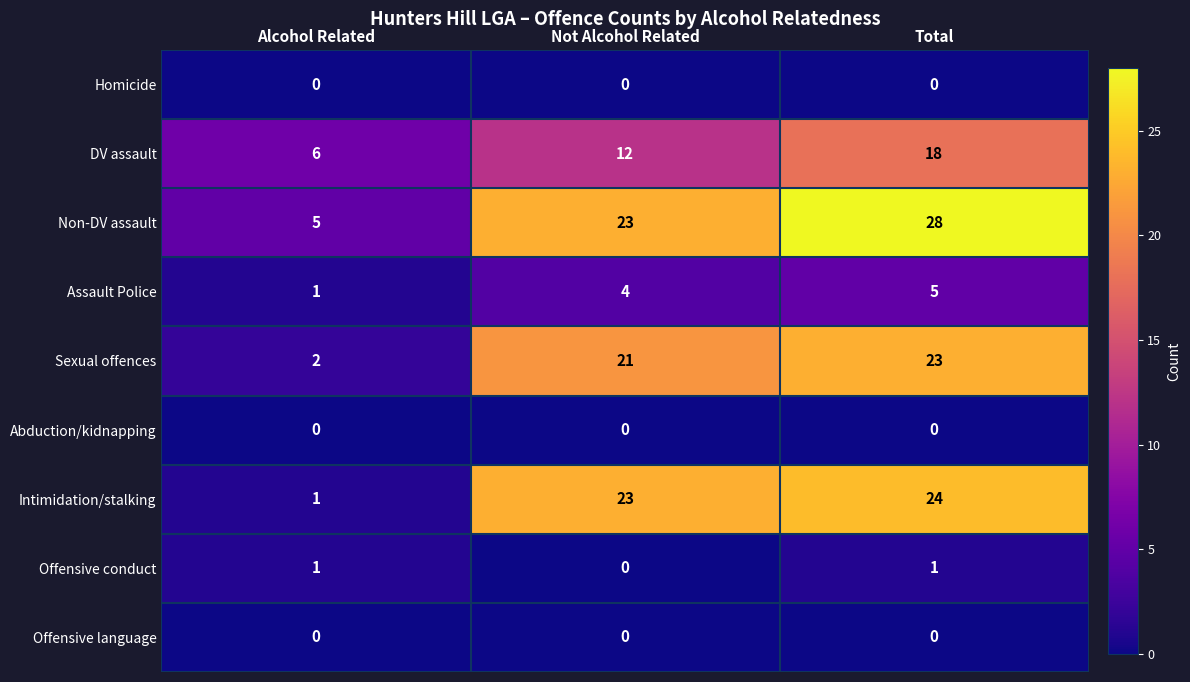

What is the greatest value displayed?

28